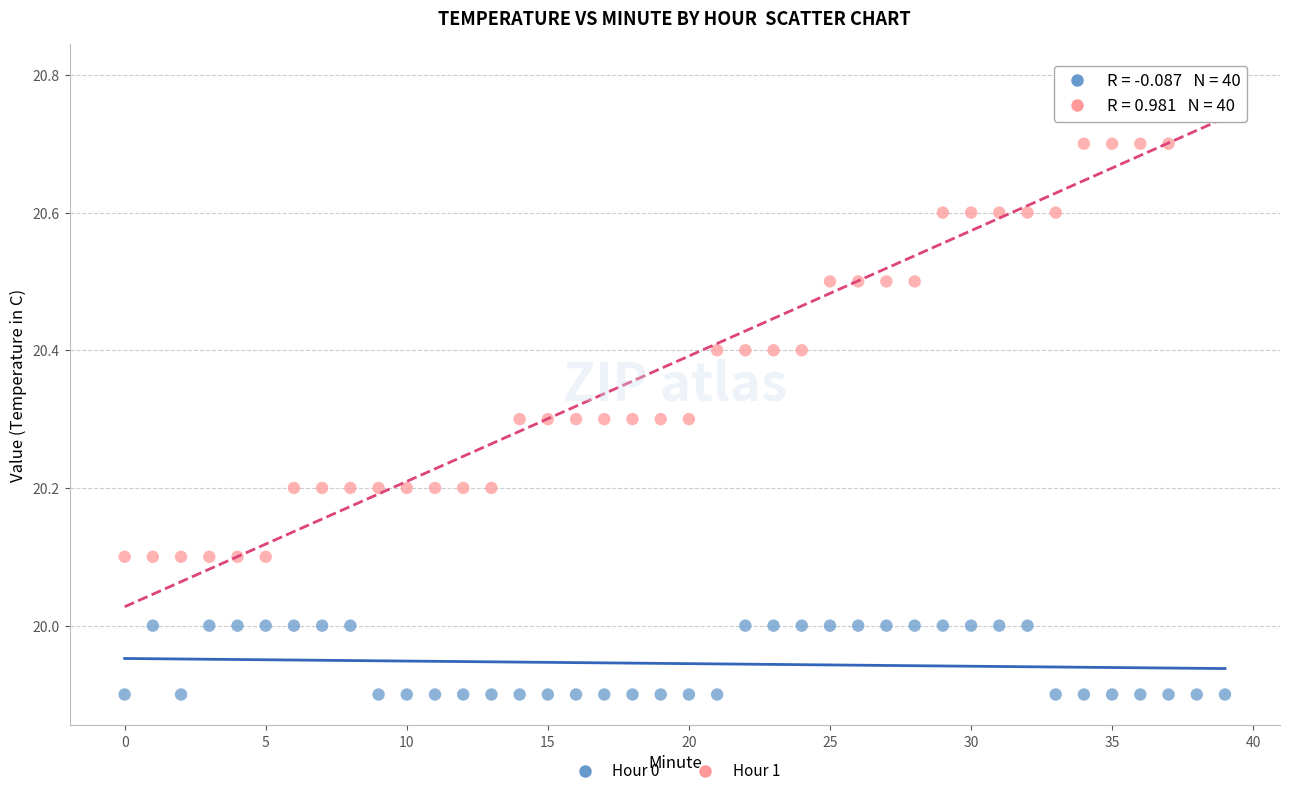

Across all data points, what is the range of Y values (max minus min)?

0.9